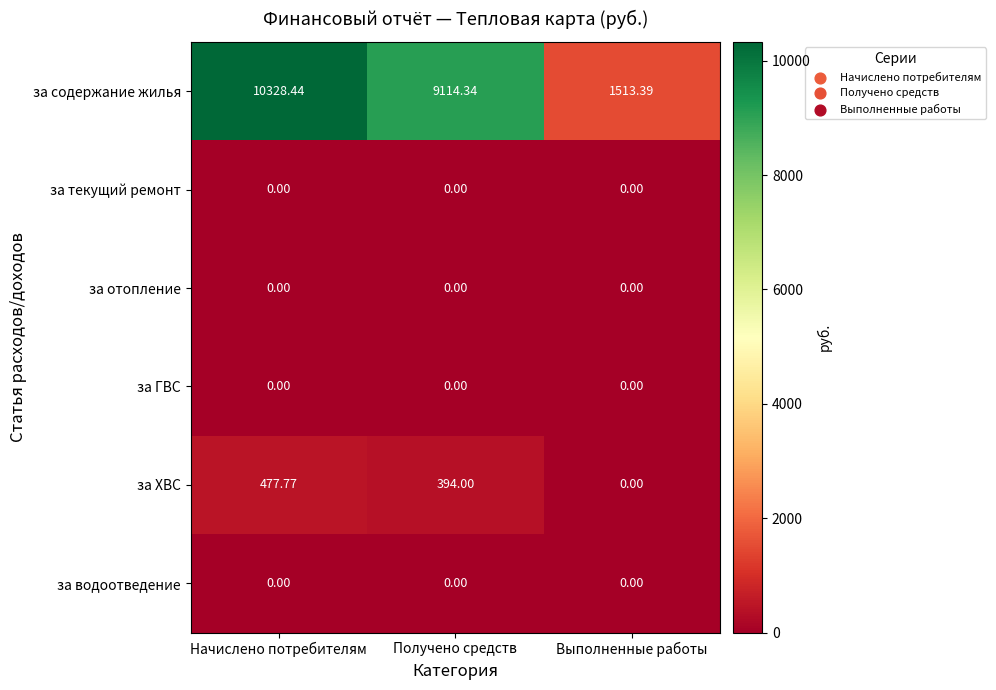

Between Получено средств and Выполненные работы, which series saw the biggest shift?

за содержание жилья